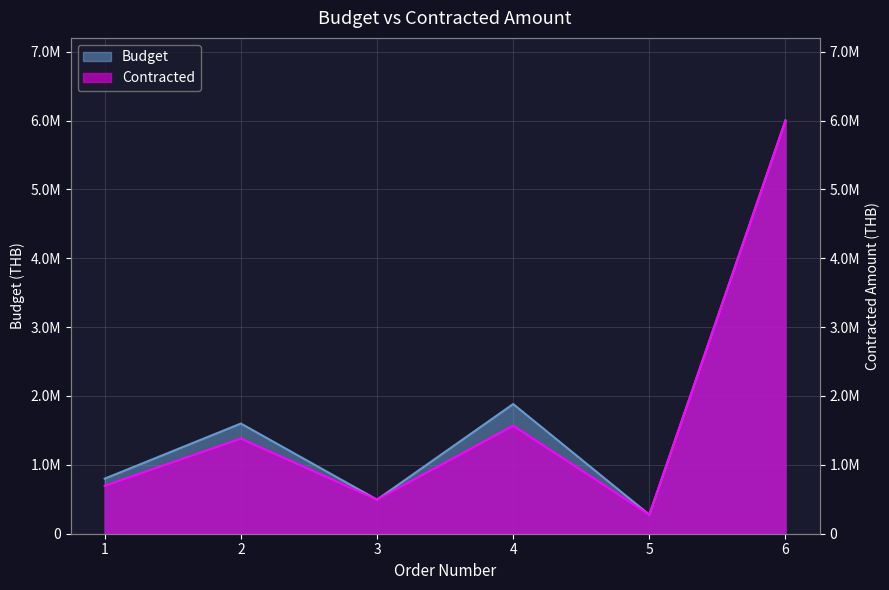

What is the maximum value for Contracted?

5997900